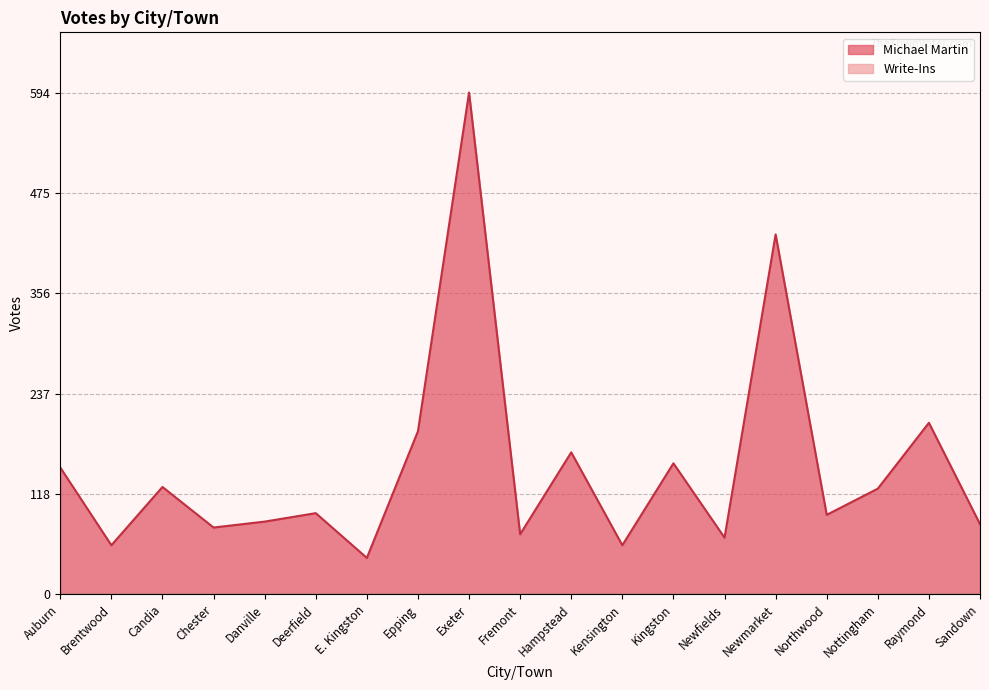

List the labels in order of value, largest first.

Exeter, Newmarket, Raymond, Epping, Hampstead, Kingston, Auburn, Candia, Nottingham, Deerfield, Northwood, Danville, Sandown, Chester, Fremont, Newfields, Brentwood, Kensington, E. Kingston